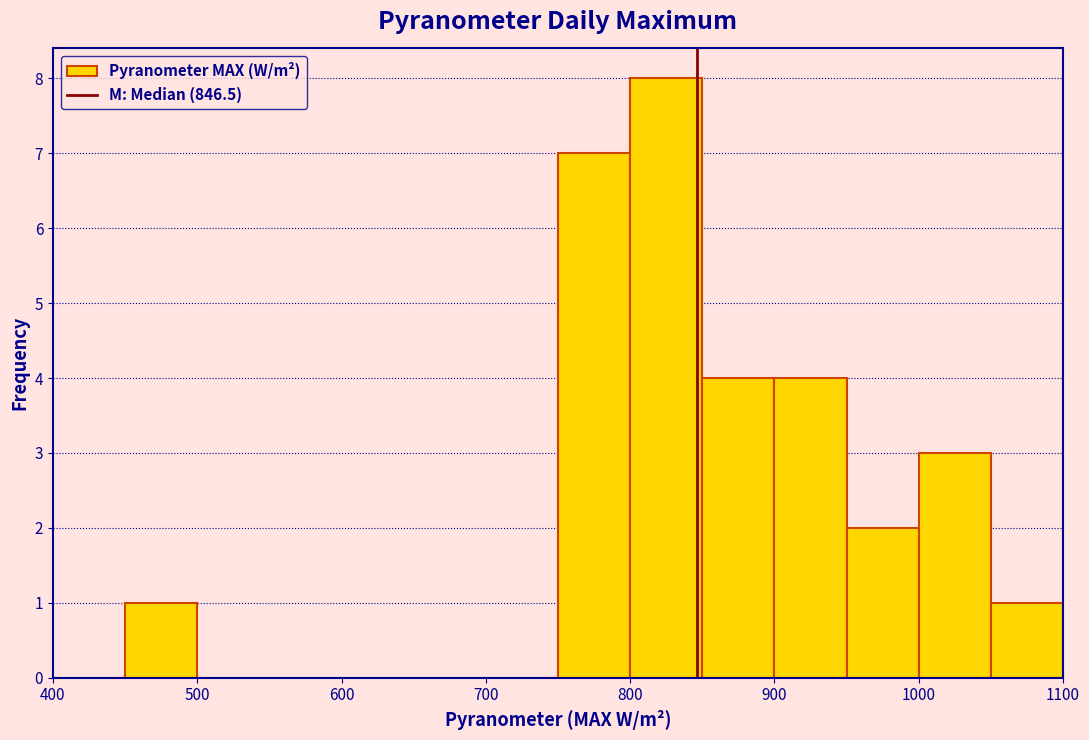

Over which range of the x-axis is the bar tallest?

800 to 850